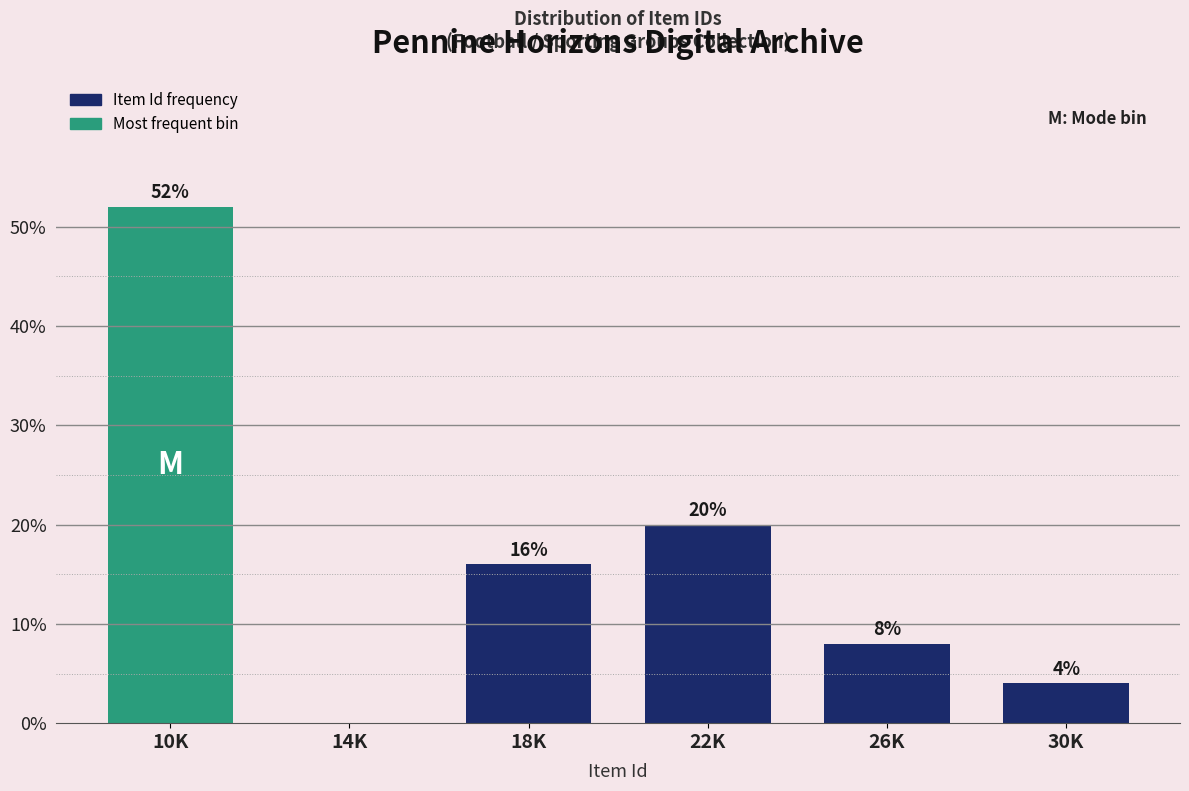

Reading left to right, extract all data points from this chart.

10K=52	14K=0	18K=16	22K=20	26K=8	30K=4